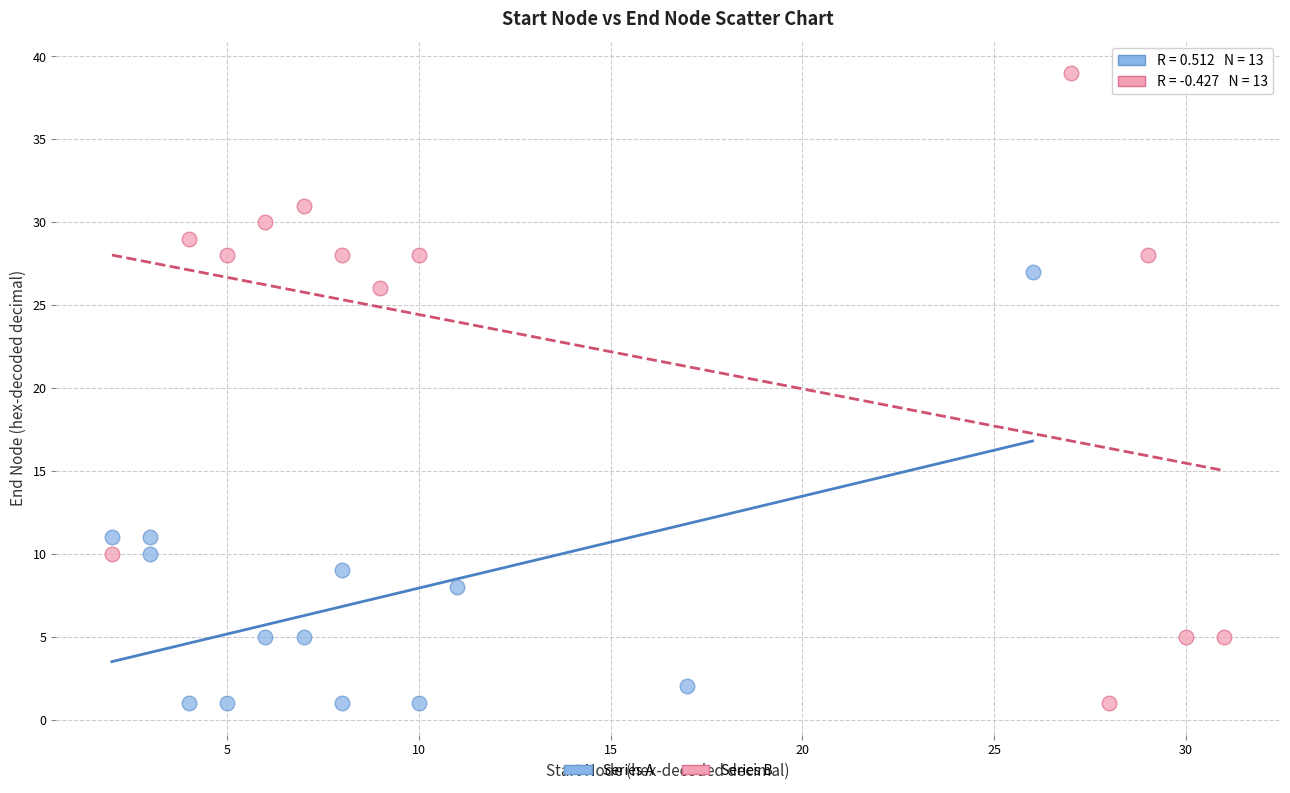

Which series reaches the maximum Y coordinate?

Series B